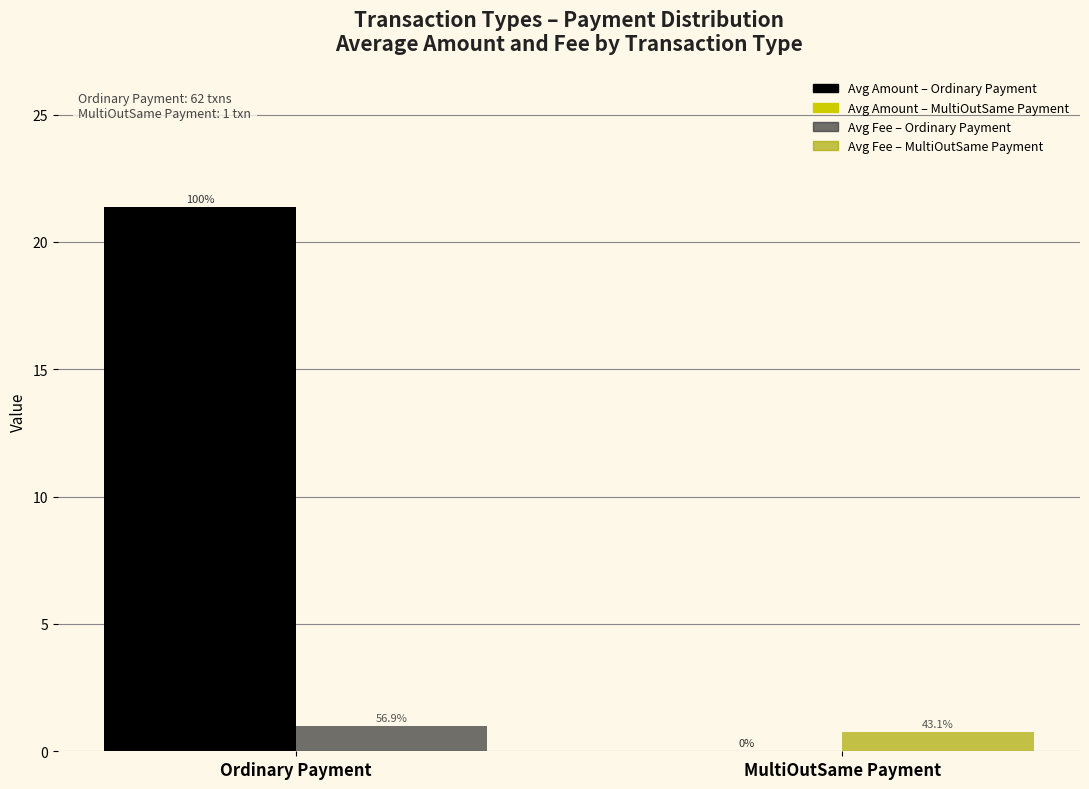

The Avg Amount series shows 0.0 at MultiOutSame Payment. True or false?

True